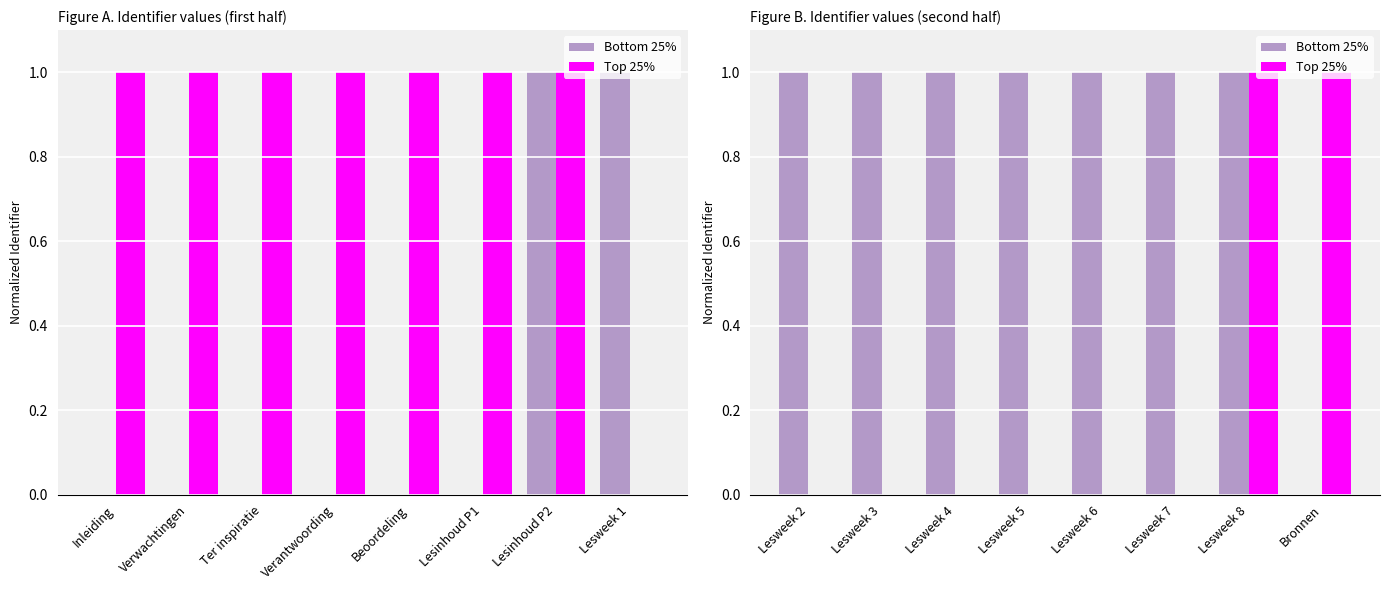

At which label is Bottom 25% closest to 0?

Bronnen